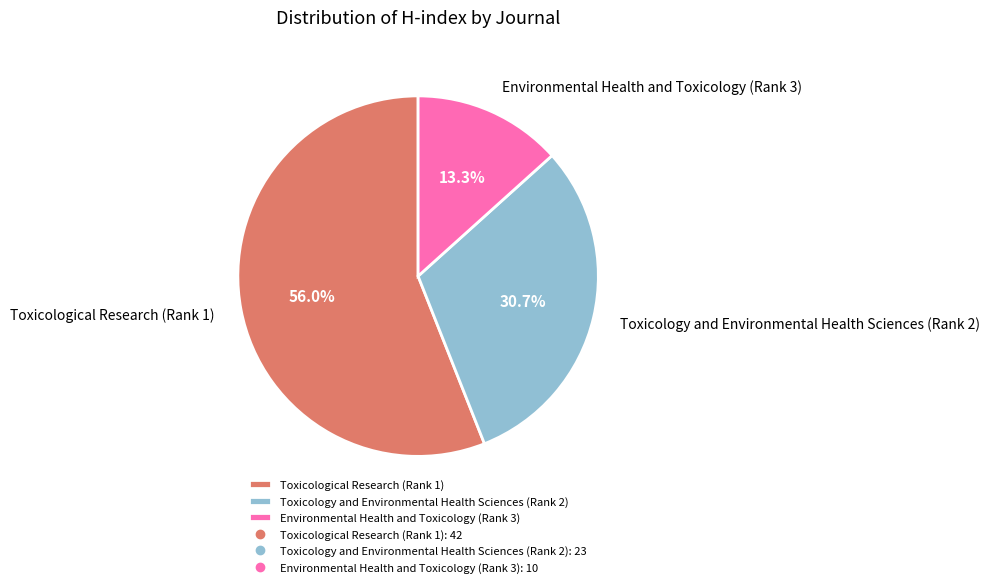

How many segments does this pie chart have?

3